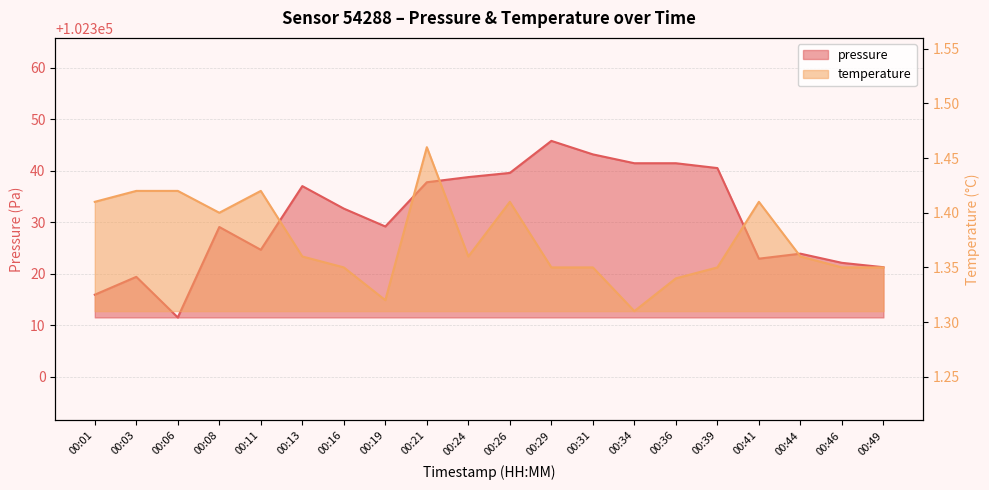

True or false: pressure and temperature cross at least once.

False